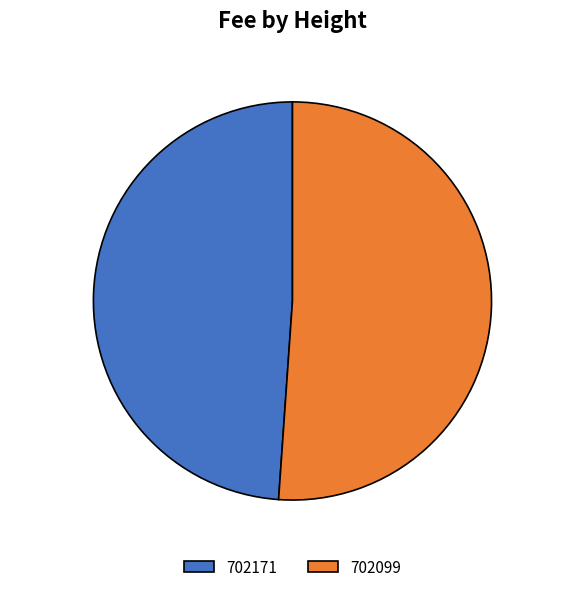

To the nearest percent, what is the combined percentage of 702171 and 702099?

100%